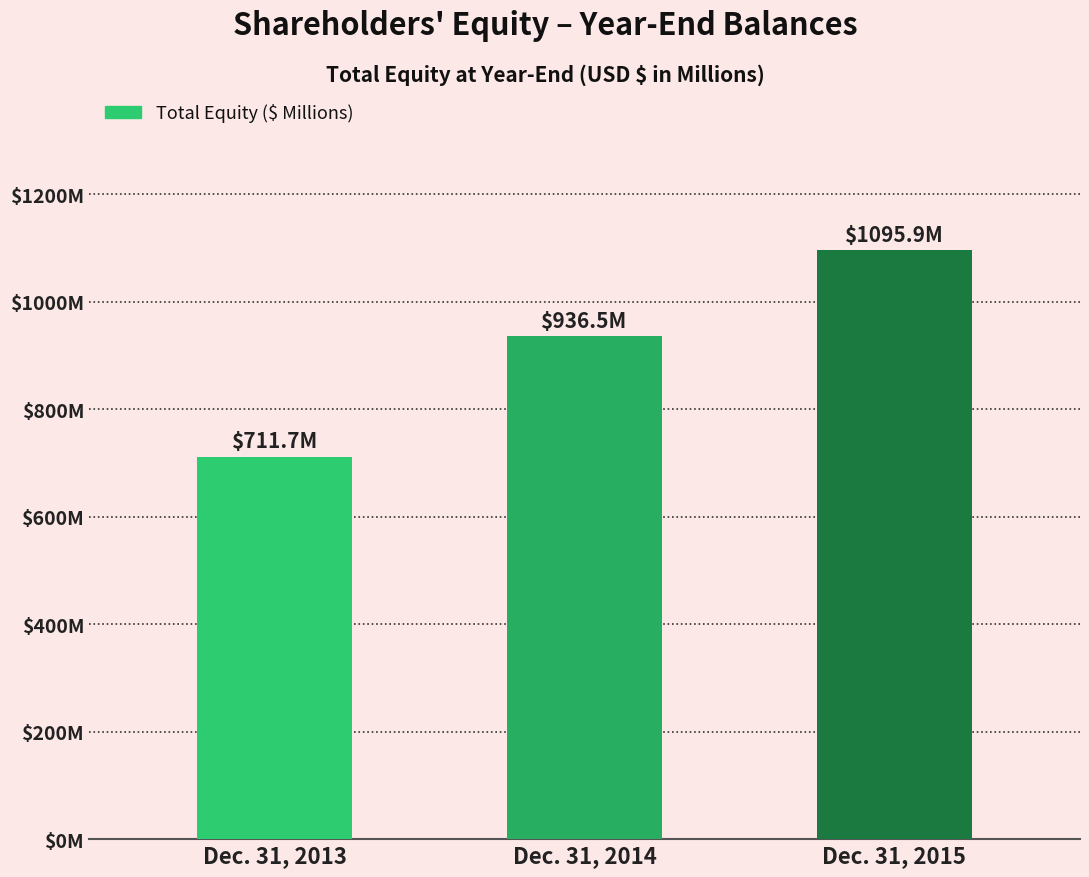

Are the bars horizontal?

No